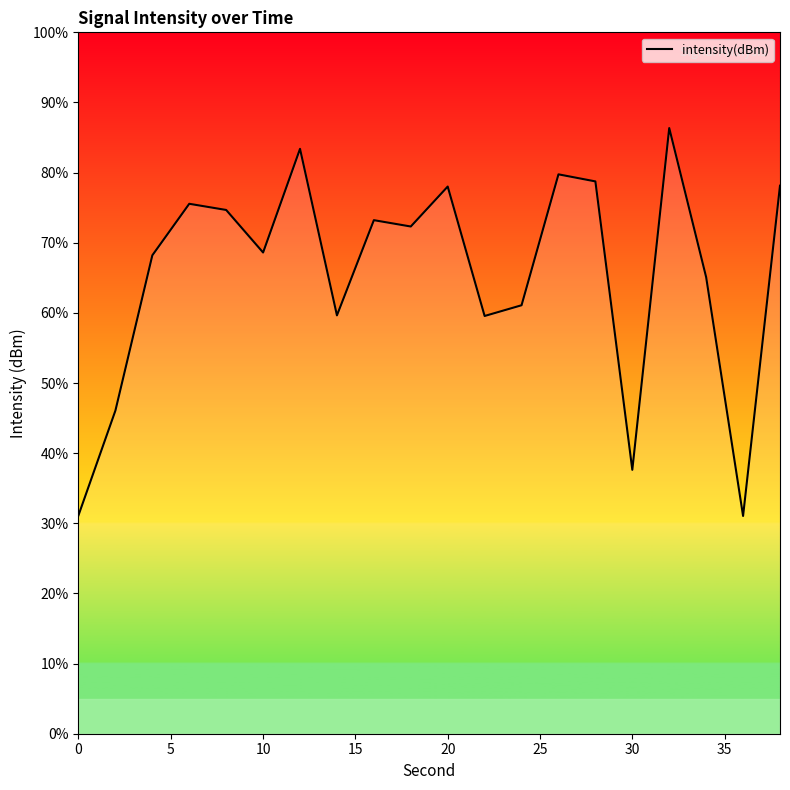

Count the number of categories in the chart.

20